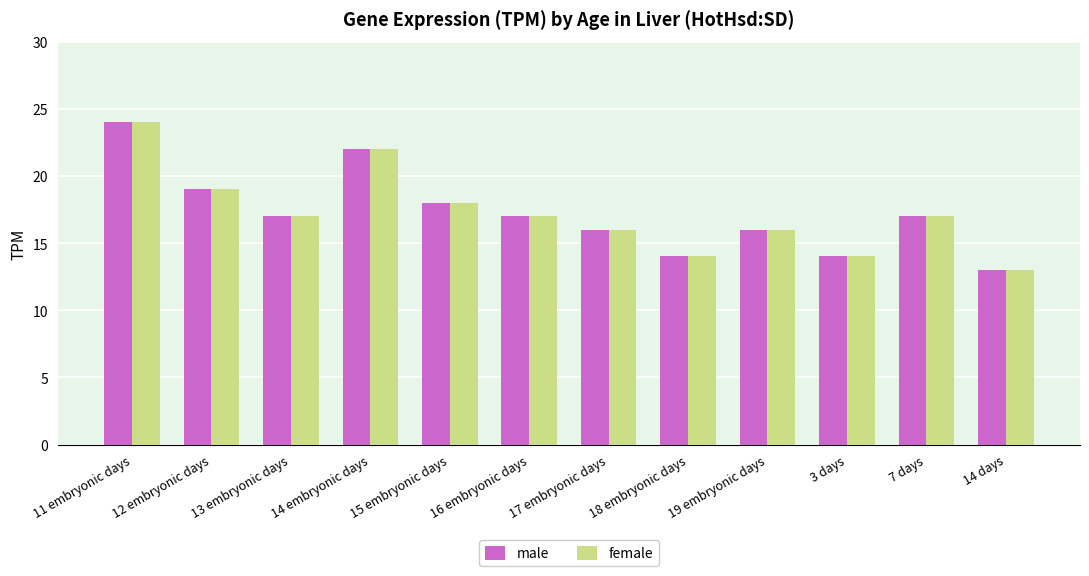

What is the value of the male bar at the 8th from the left?

14